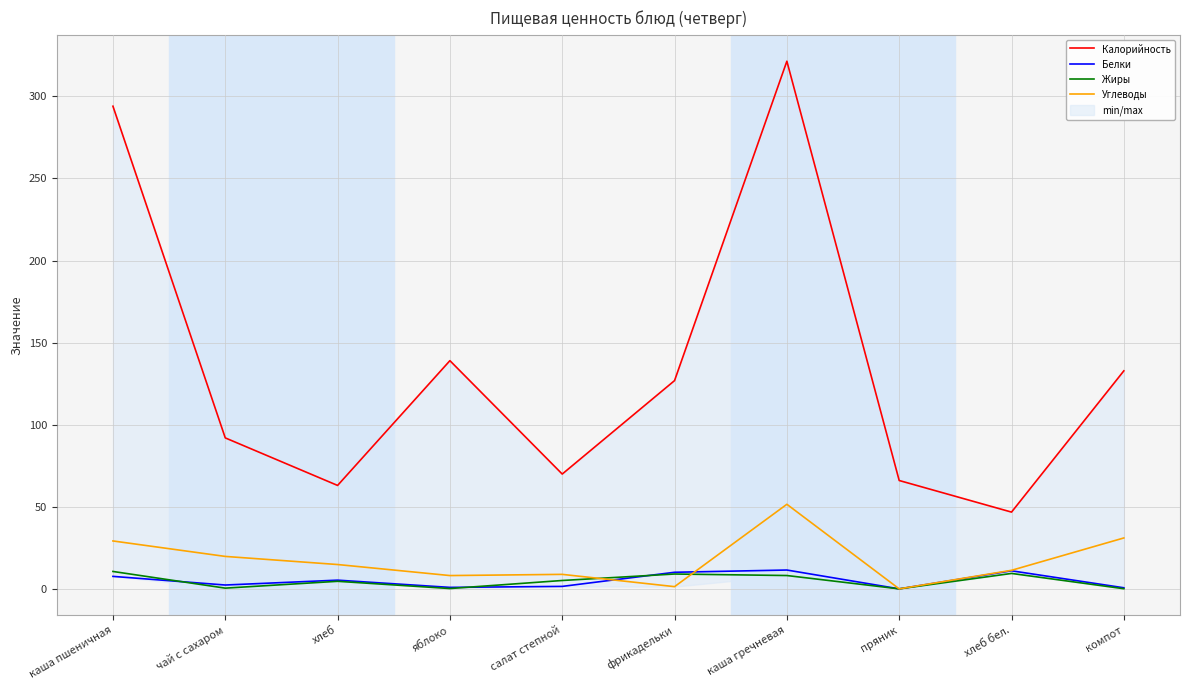

How many positive values does the Белки series have?

9